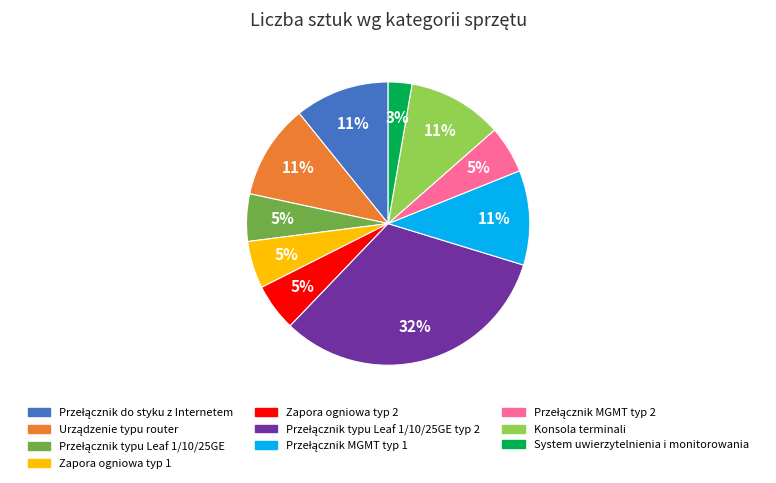

Does any single category account for the majority?

No